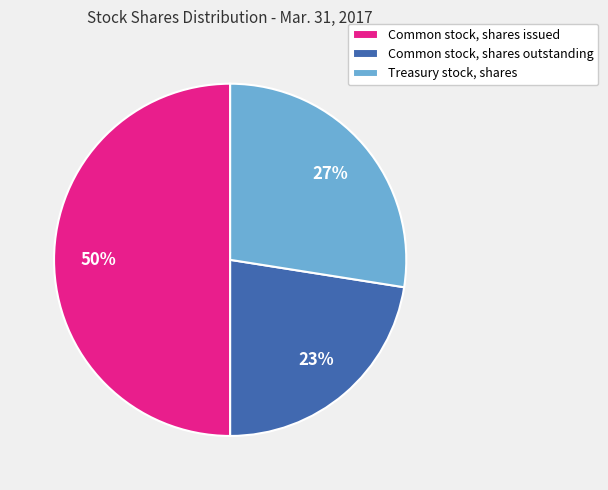

Is it true that Treasury stock, shares is 27% of the pie?

True